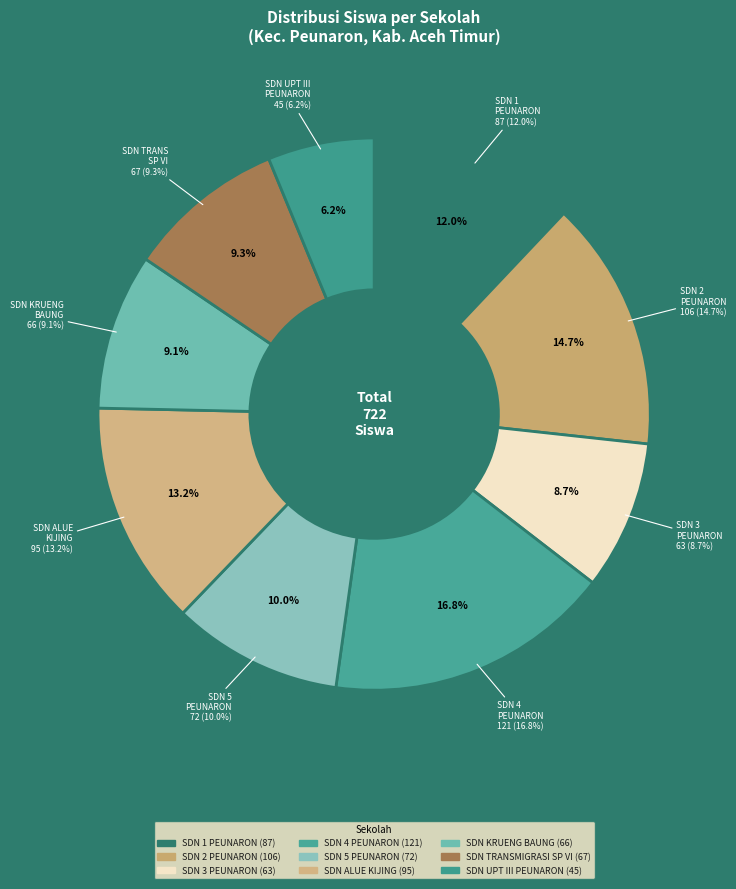

Is SDN UPT III PEUNARON the majority of the pie?

No